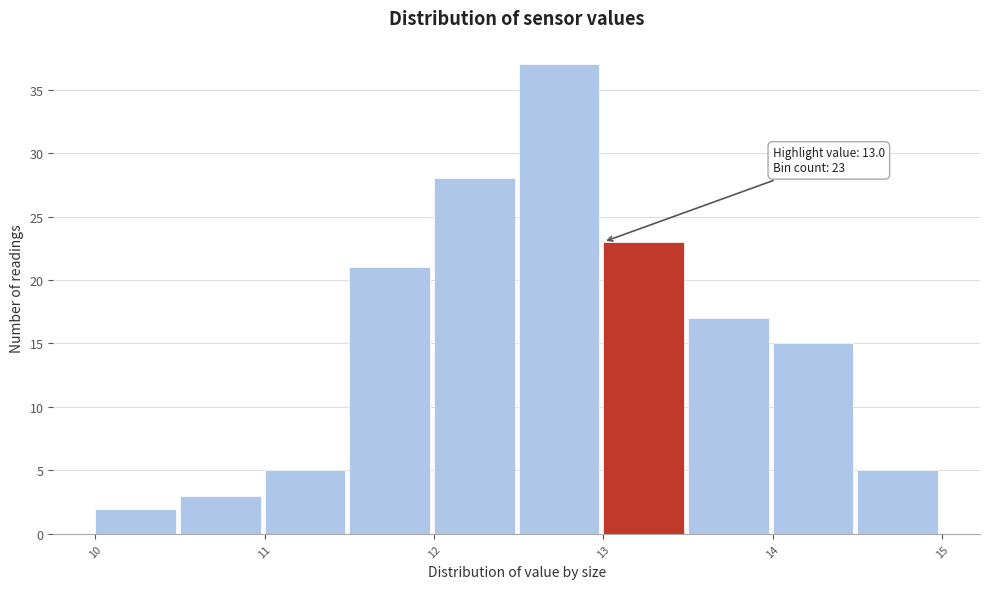

Over which range of the x-axis is the bar tallest?

12.5 to 13.0